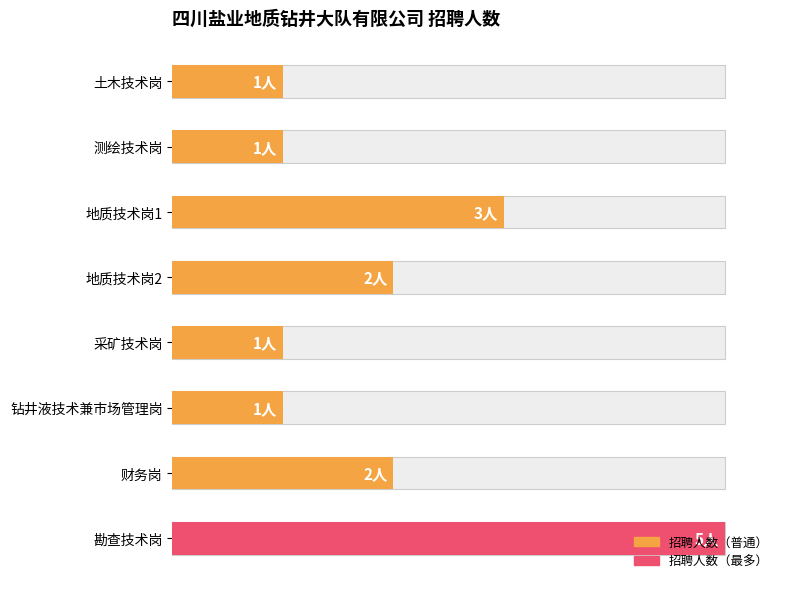

What is the approximate value at 土木技术岗?

1